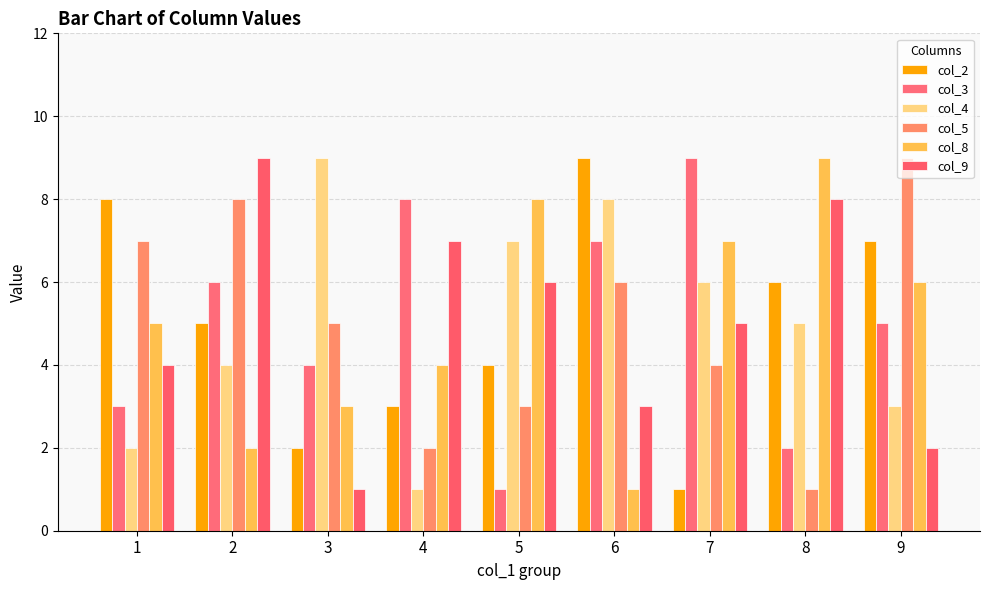

At which label does col_3 reach its peak?

7